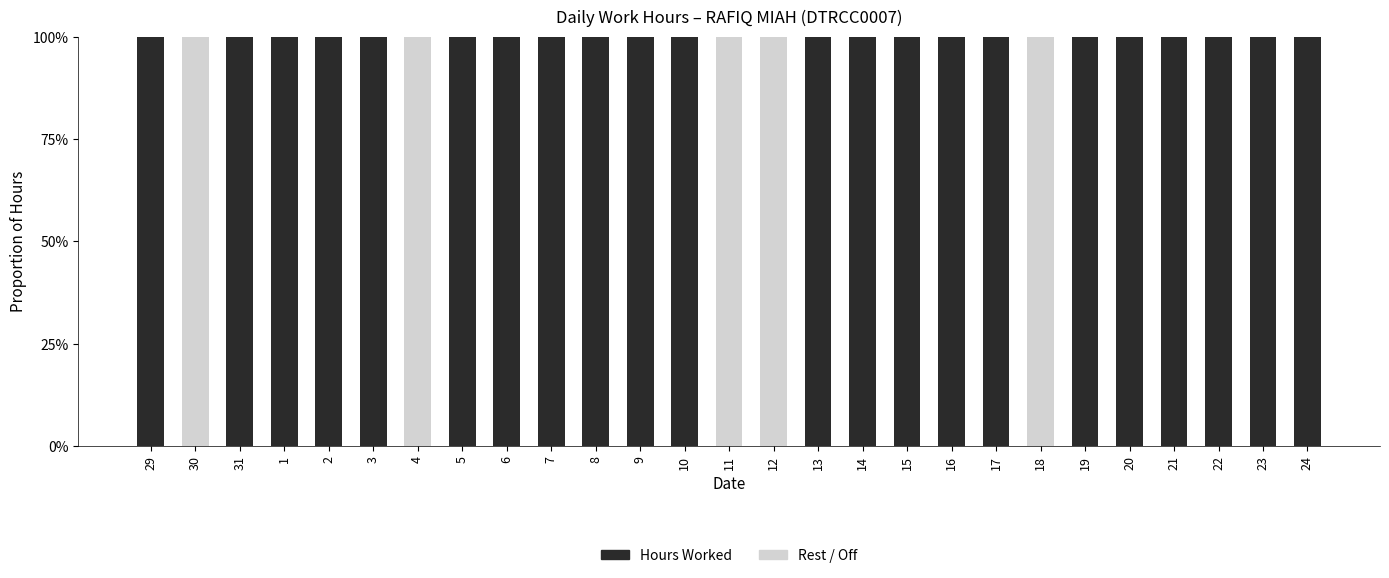

What is the sum of the Hours Worked values at 16 and 10?

200